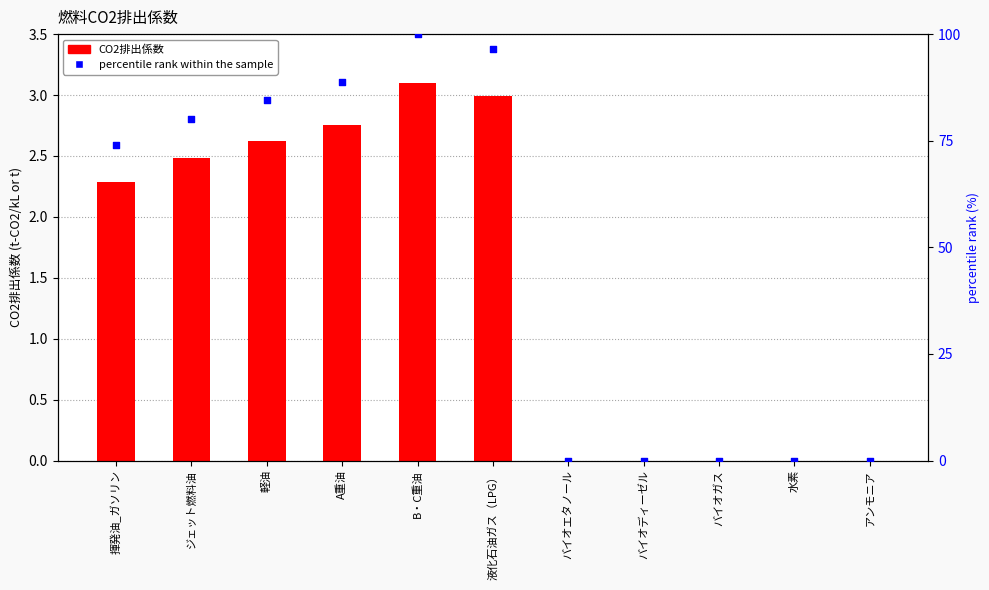

Which series reaches the minimum Y coordinate?

CO2排出係数